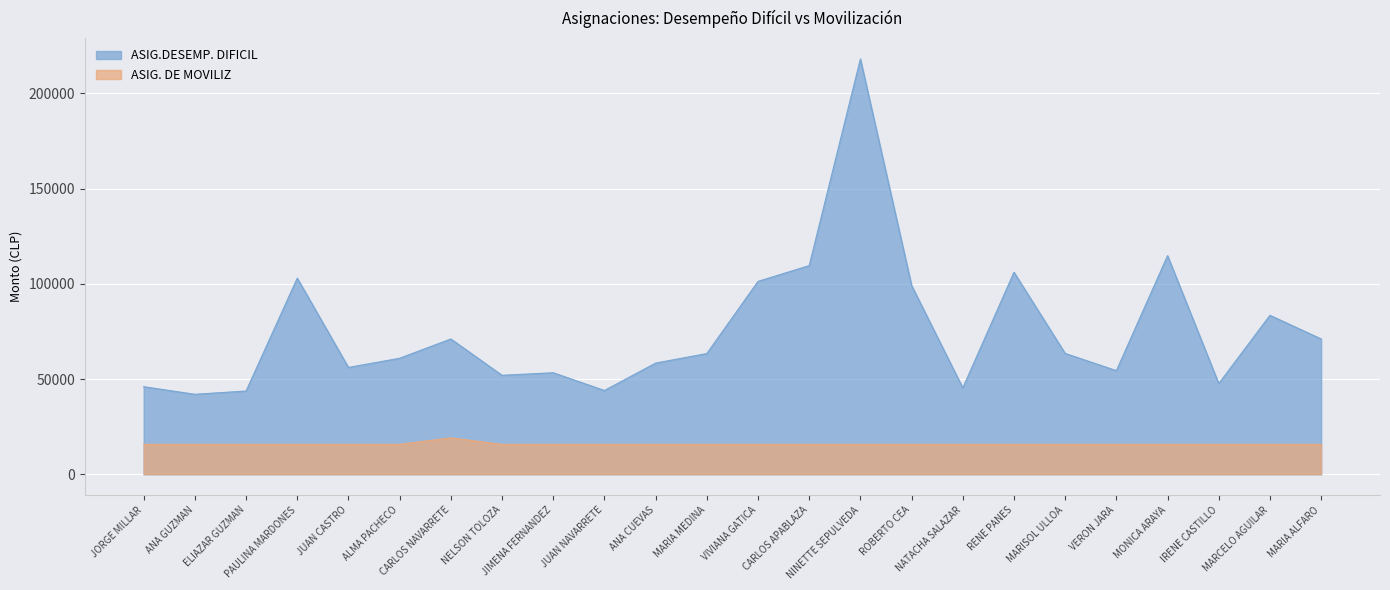

Which series has the largest range (max minus min)?

ASIG.DESEMP. DIFICIL